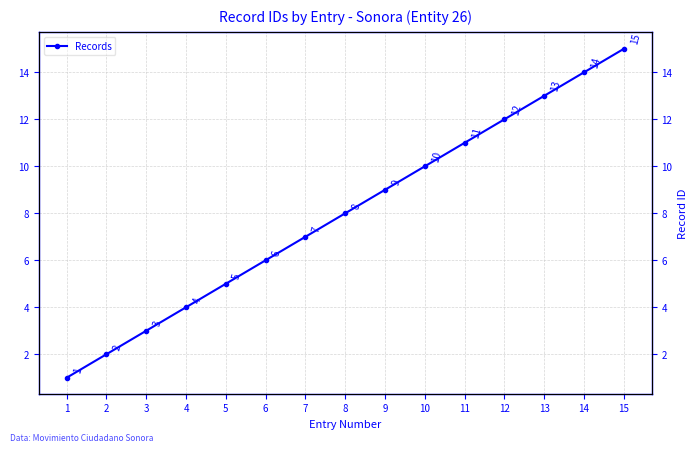

Reading left to right, list all the values displayed in this chart.

1	2	3	4	5	6	7	8	9	10	11	12	13	14	15